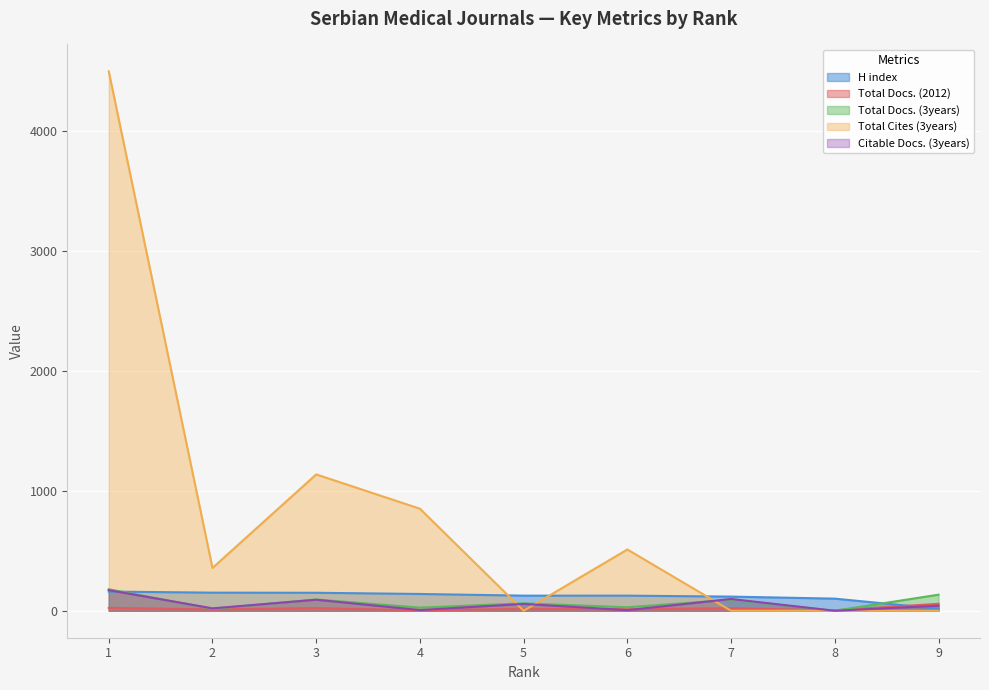

Is the value of Total Docs. (3years) at 1 greater than the value of Citable Docs. (3years) at 5?

Yes